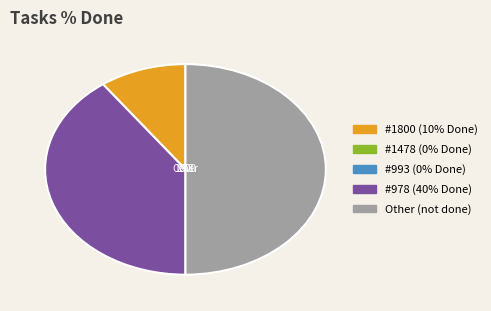

Does 1800 represent more than half of the total?

No